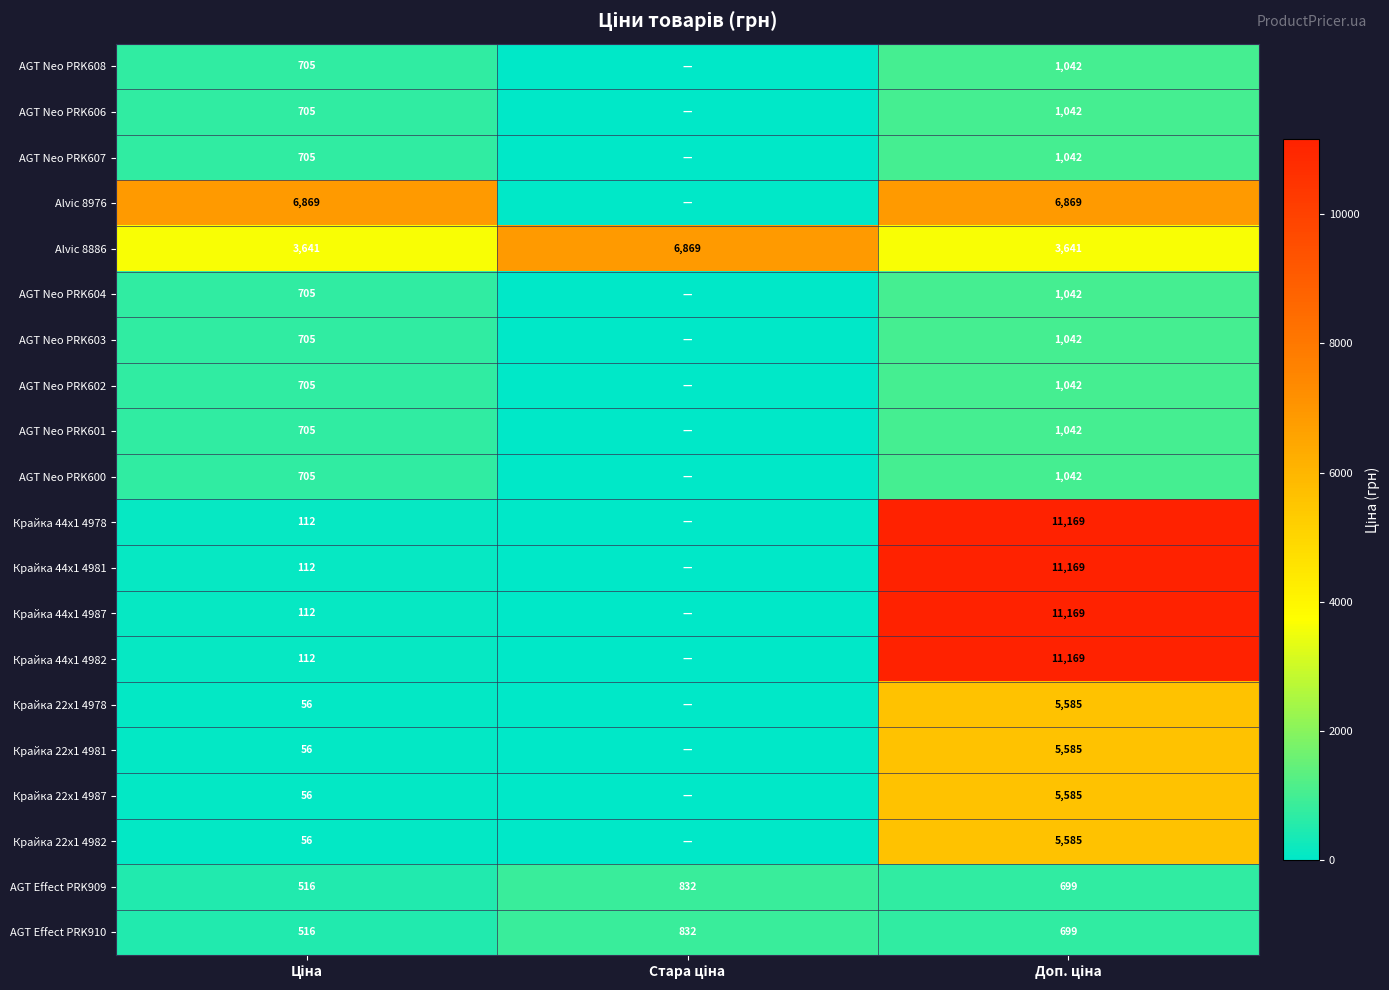

What is the approximate value of AGT Effect PRK909 at Доп. ціна?

699.0